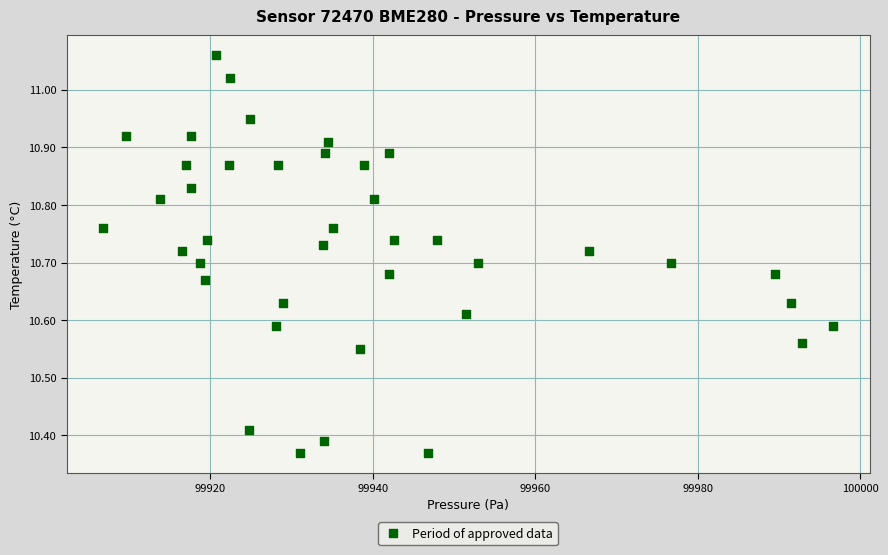

What is the range of X values (max minus min)?

89.9